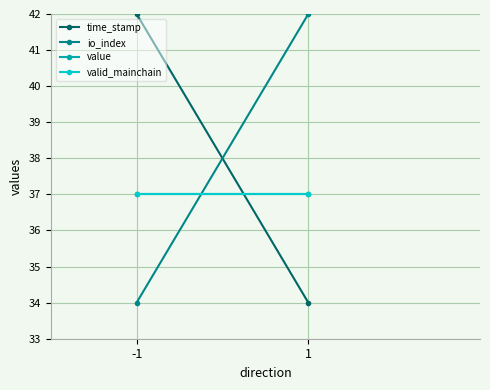

Is it true that value equals 37 at 1?

True